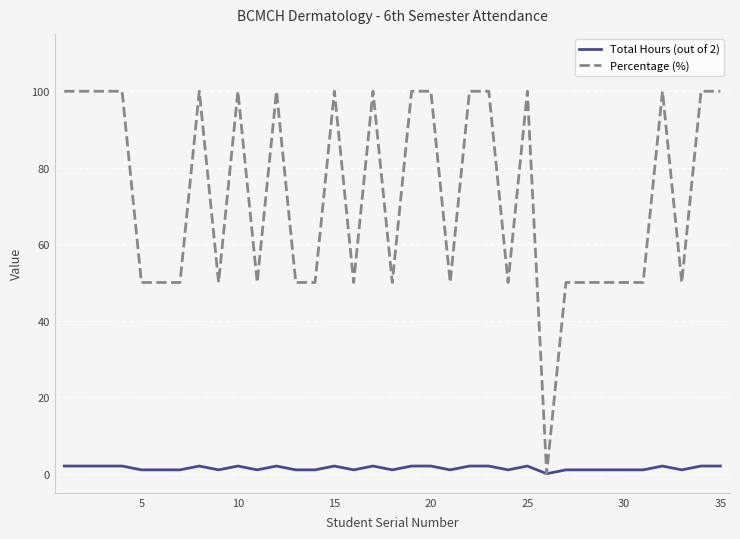

What is the maximum value for Total Hours (out of 2)?

2